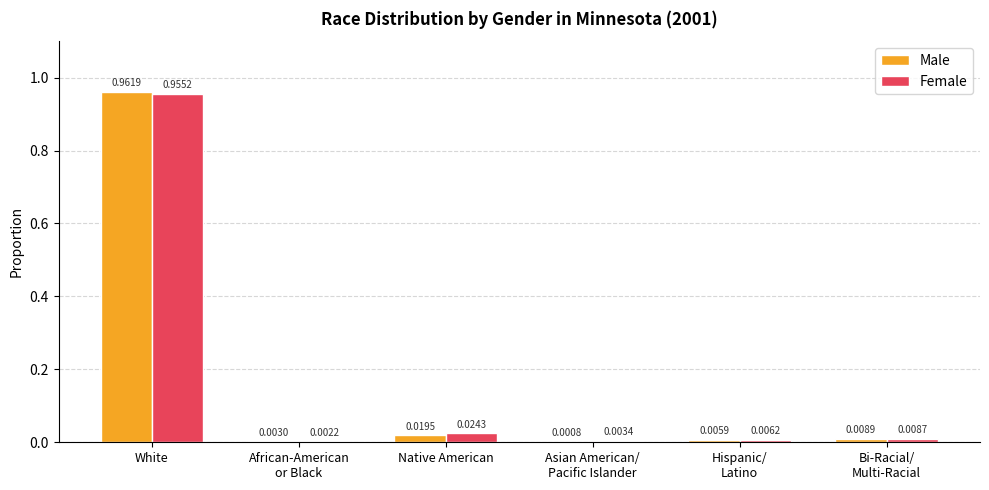

Are the bars grouped side by side (vs. stacked)?

Yes